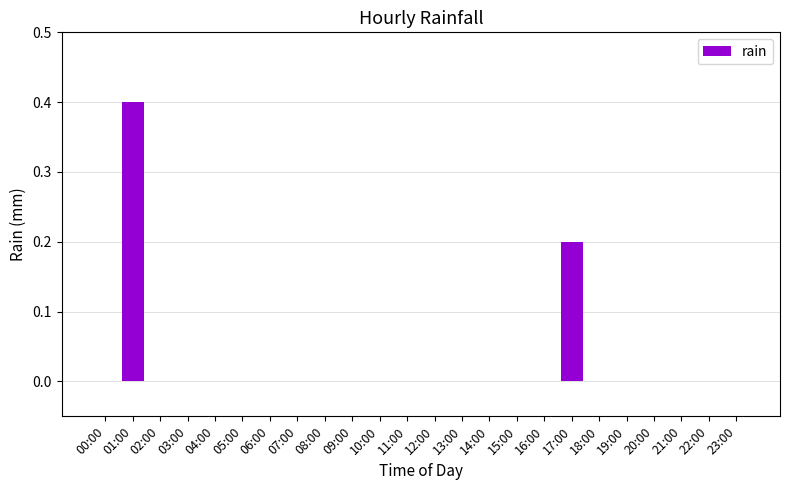

Is it true that the value at 15:00 is -0.1?

False